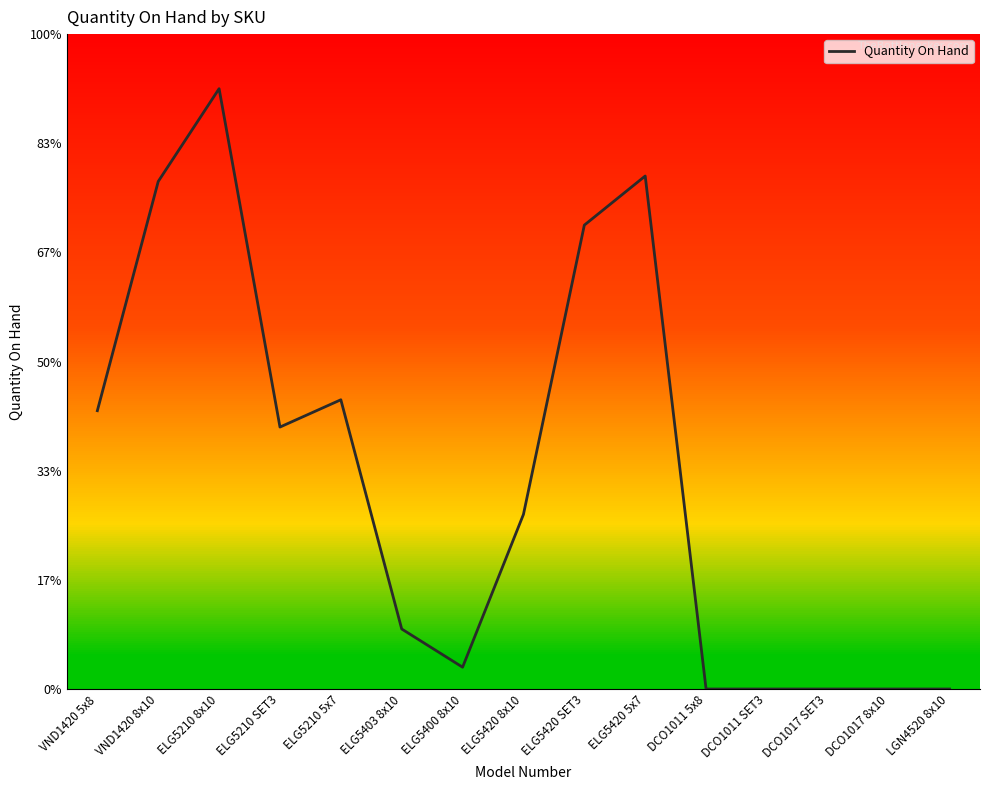

Is it true that the value at ELG5420 5x7 is 94?

True